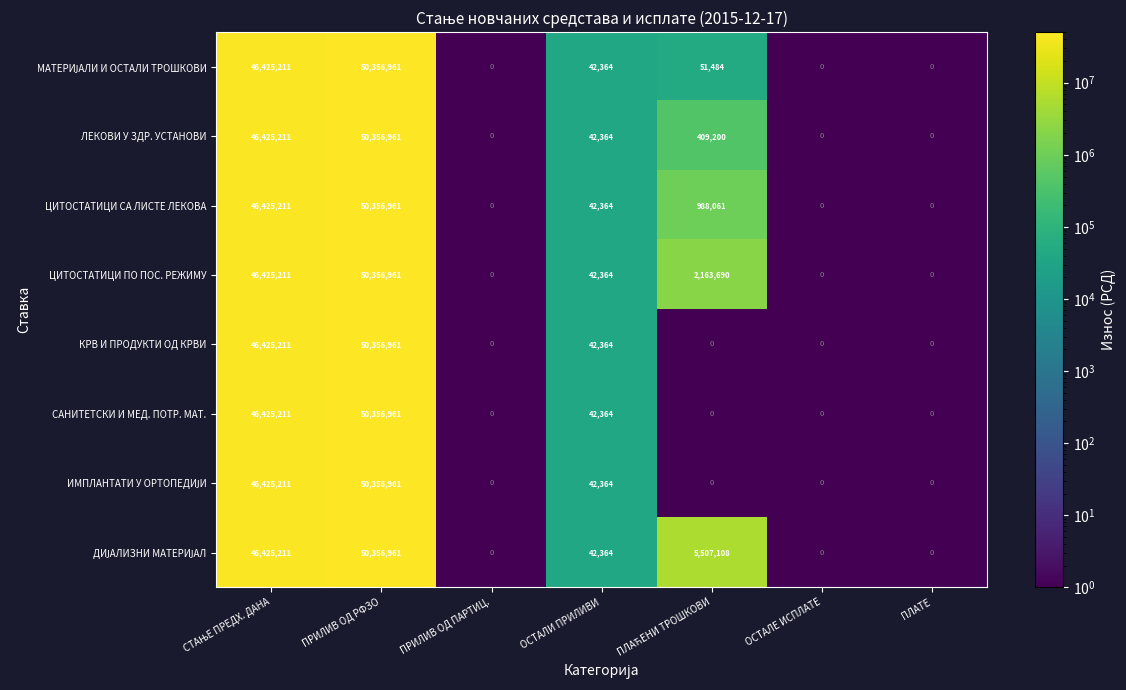

True or false: ЦИТОСТАТИЦИ ПО ПОС. РЕЖИМУ has a value of 0 at ПРИЛИВ ОД ПАРТИЦ..

True